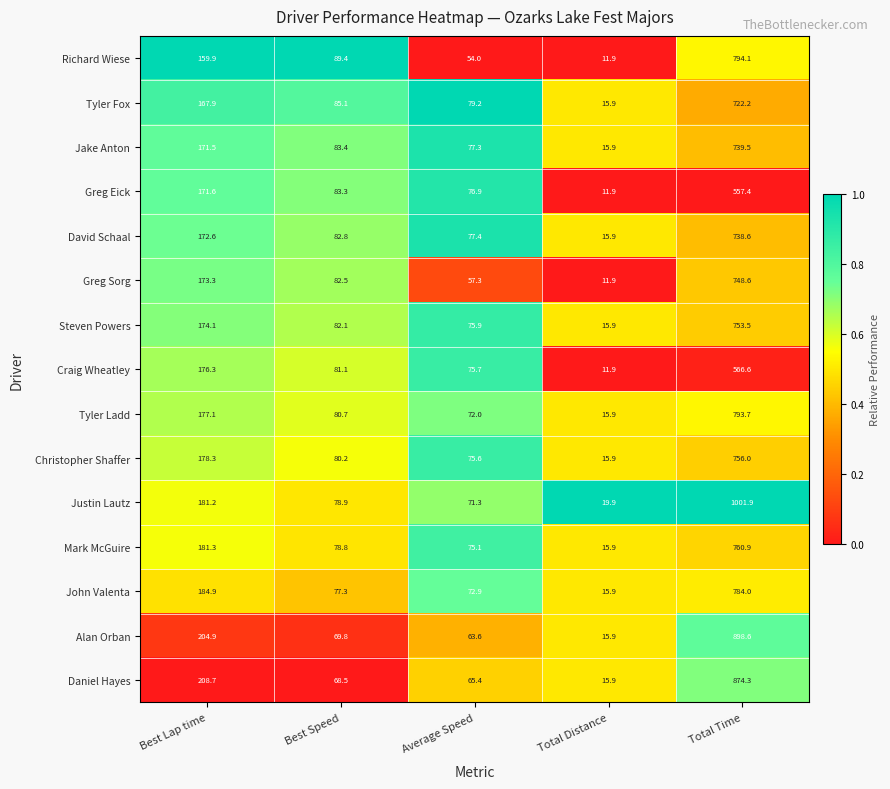

What is the minimum value for Jake Anton?

15.9